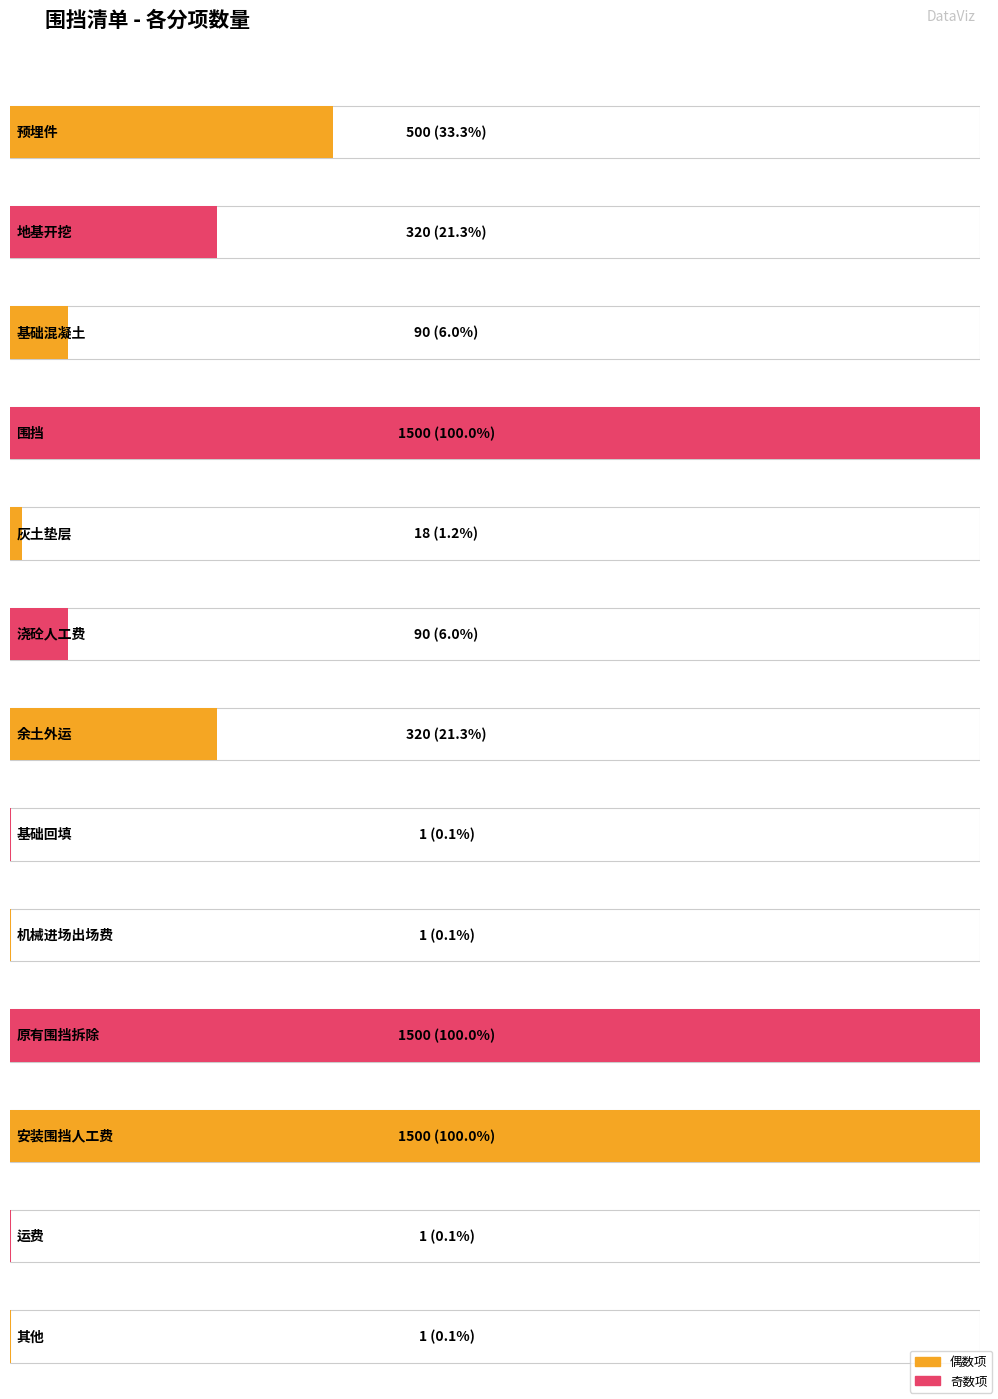

What is the sum of all values?

5842